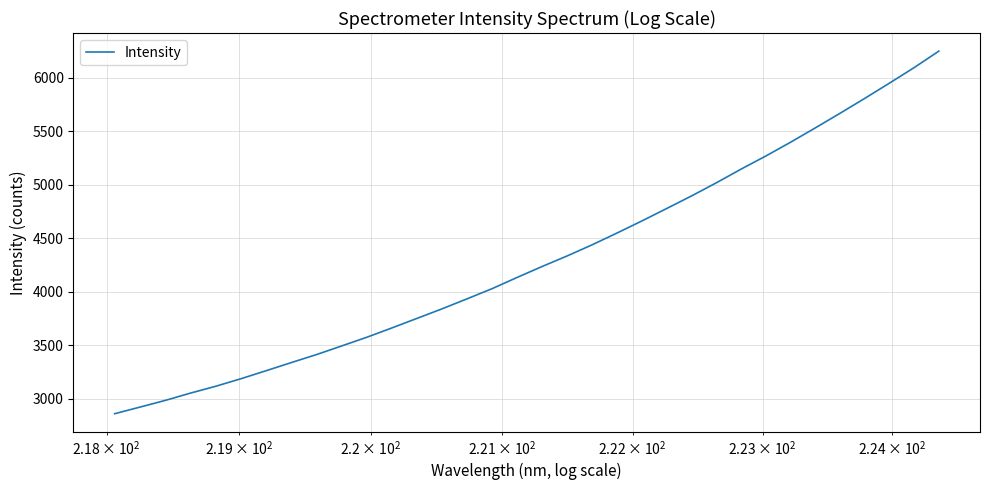

What is the greatest value displayed?

6249.1